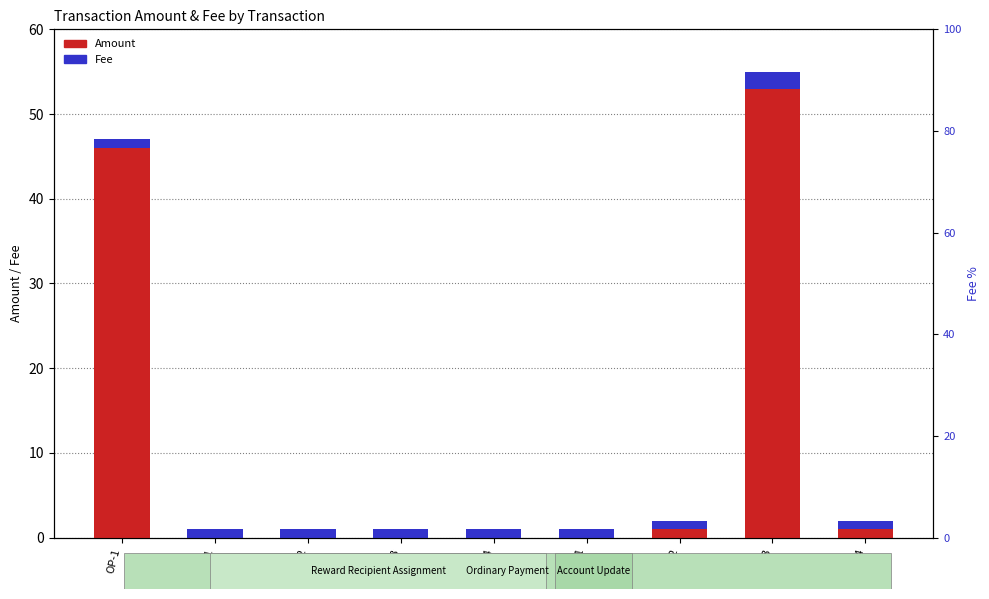

Are the bars horizontal?

No